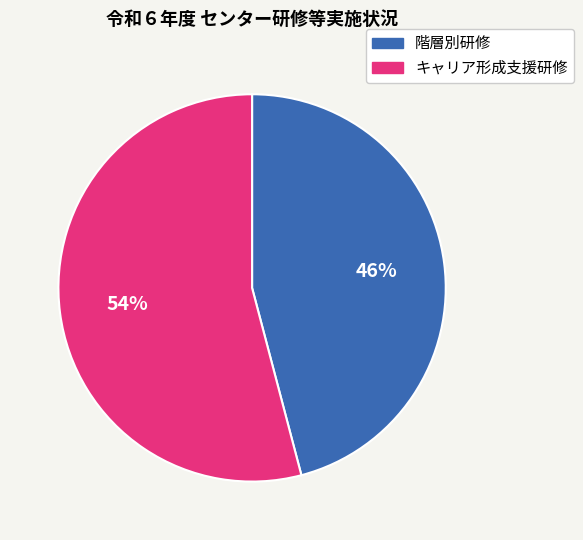

What is the majority slice?

キャリア形成支援研修